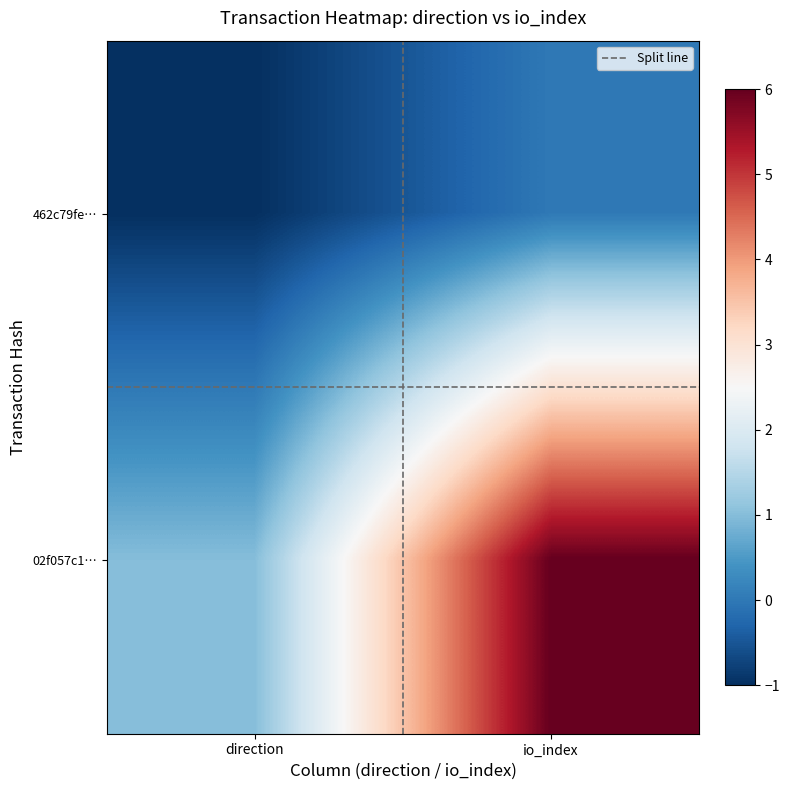

Reading left to right, transcribe all the data shown in this chart.

462c79fe…: direction=-1	io_index=0
02f057c1…: direction=1	io_index=6